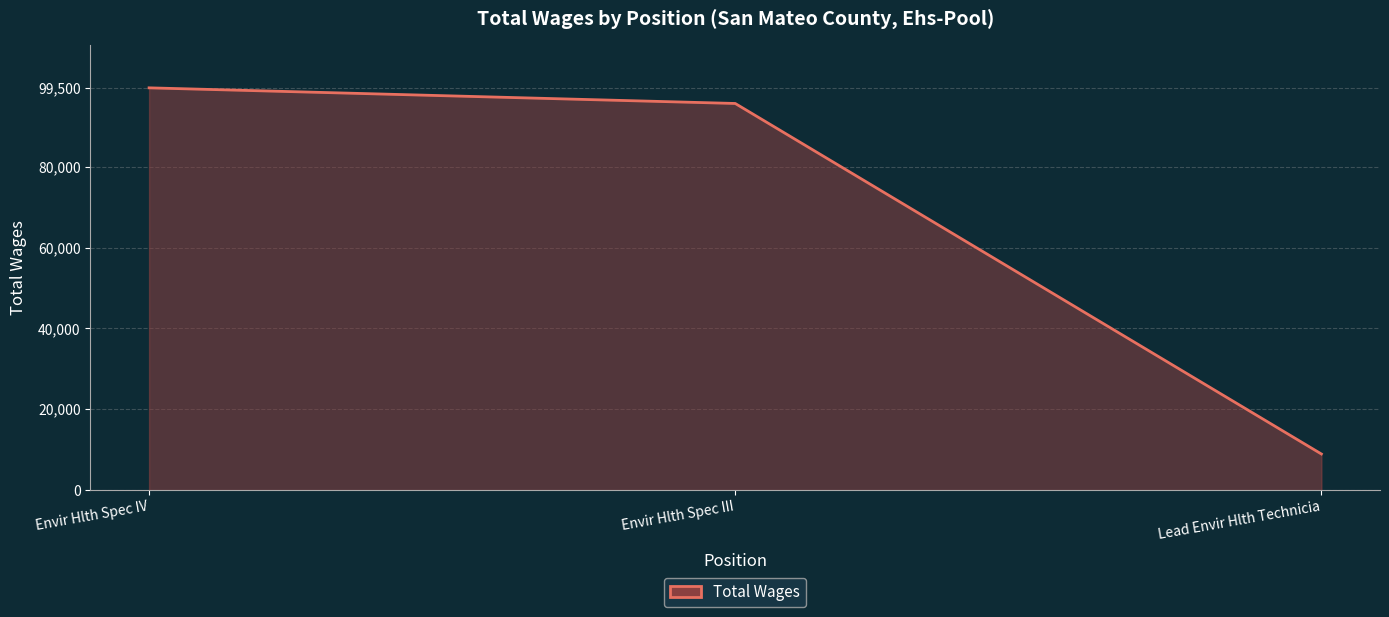

What is the average value?

68021